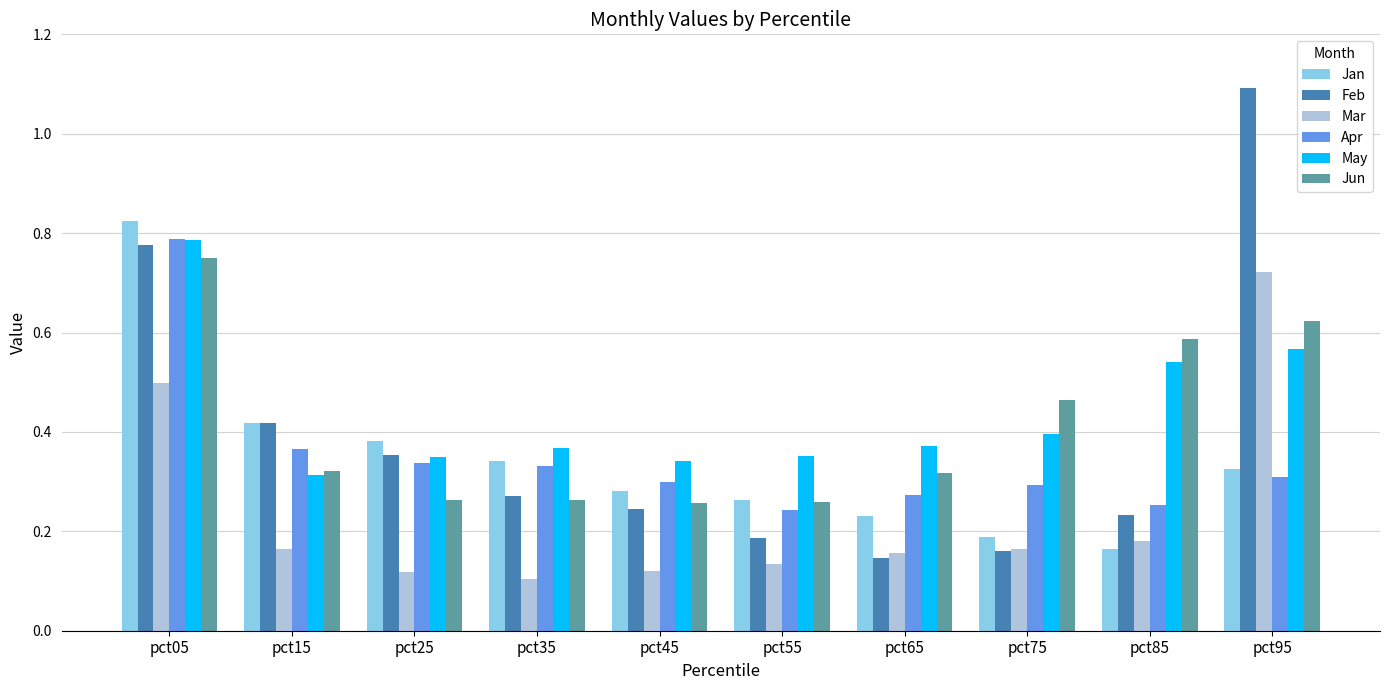

Which category has the highest value across all series?

pct95